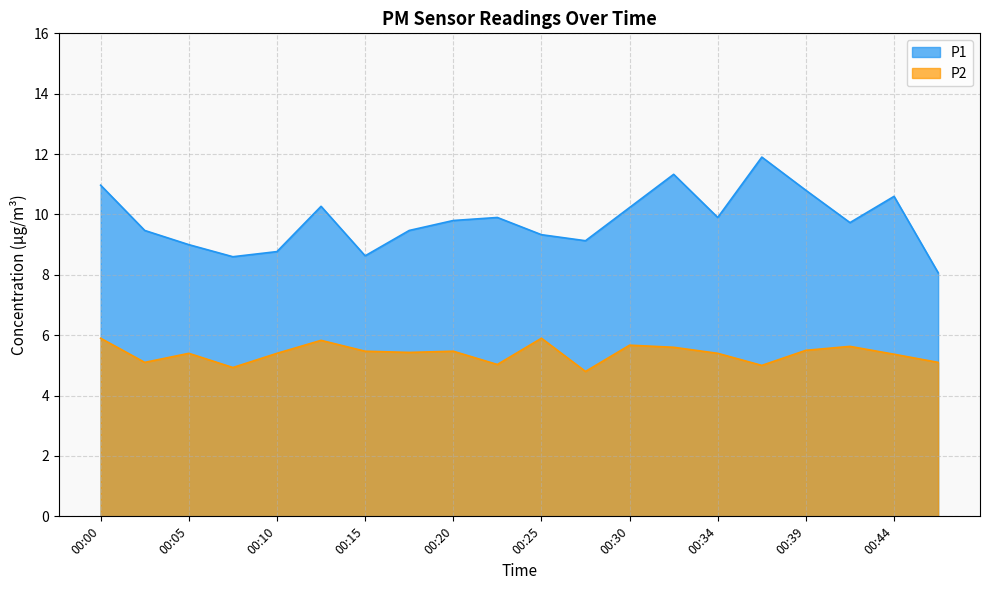

How many categories are shown in the chart?

20